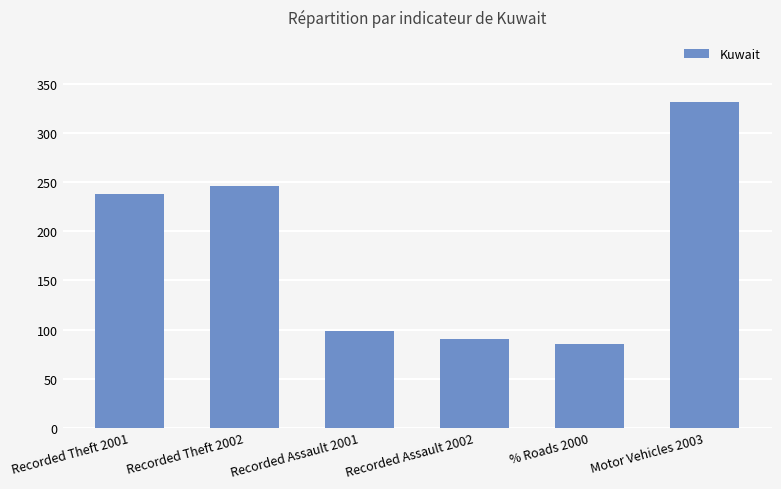

What is the change in value from Recorded Assault 2001 to Recorded Assault 2002?

-8.5